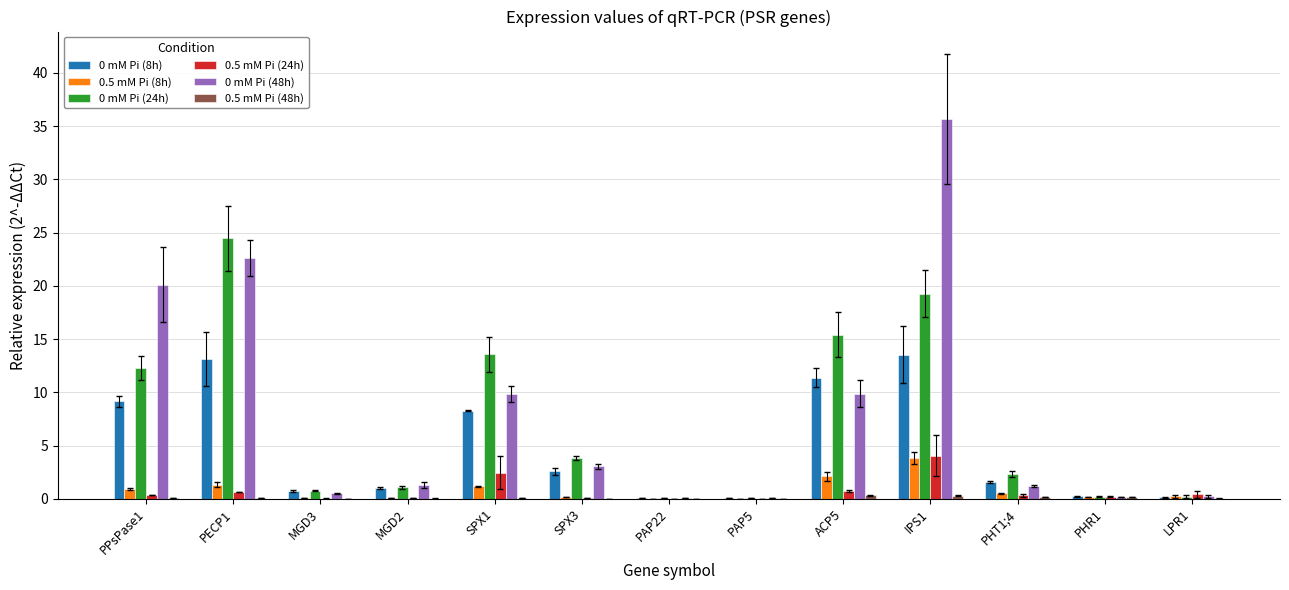

True or false: 0.5 mM Pi (8h) has a value of 0.1 at MGD3.

True